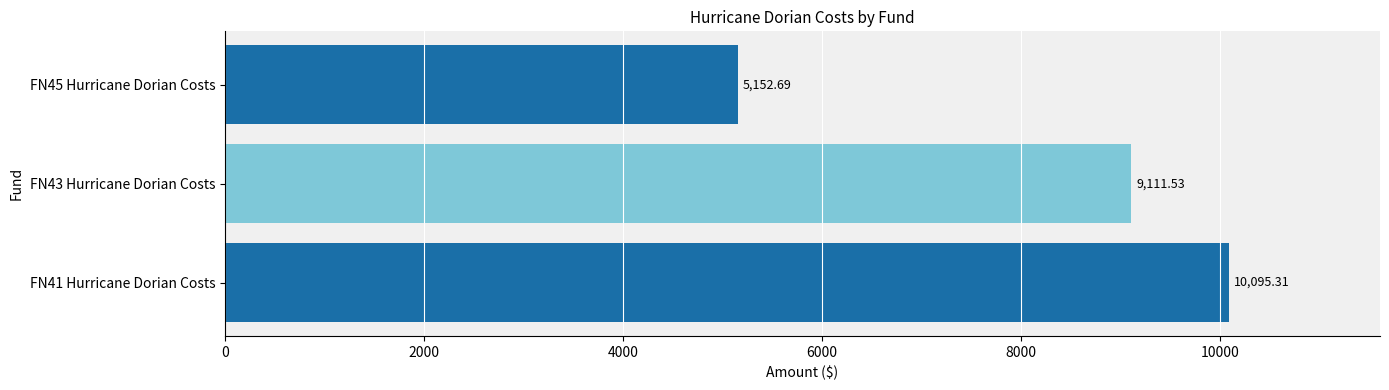

Where is the data nearest to the value 7624?

FN43 Hurricane Dorian Costs